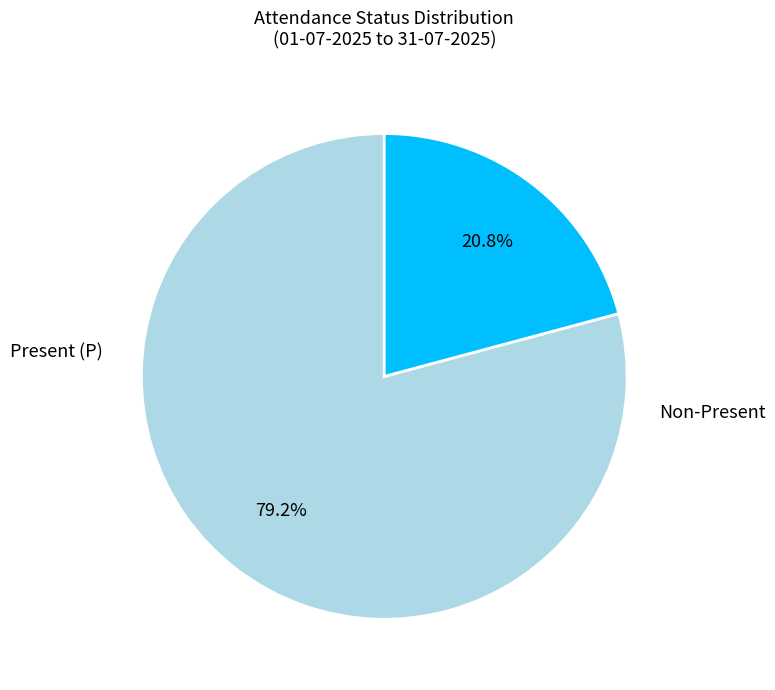

Does any single category account for the majority?

Yes